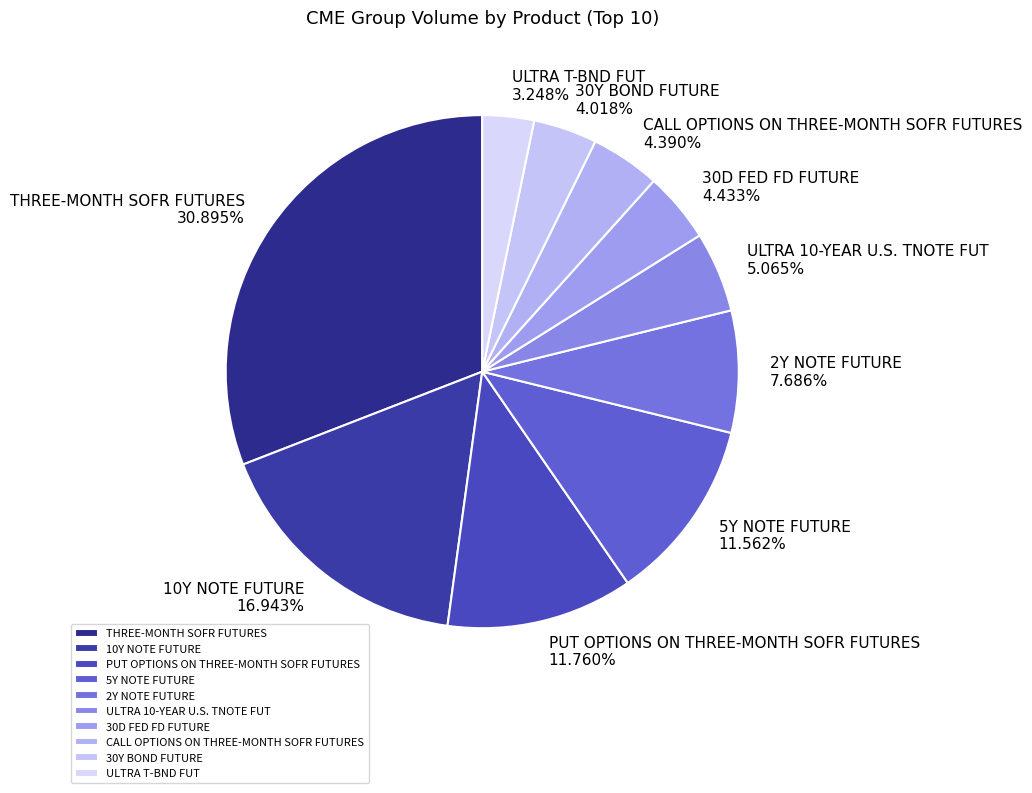

To the nearest percent, what portion does PUT OPTIONS ON THREE-MONTH SOFR FUTURES represent?

12%